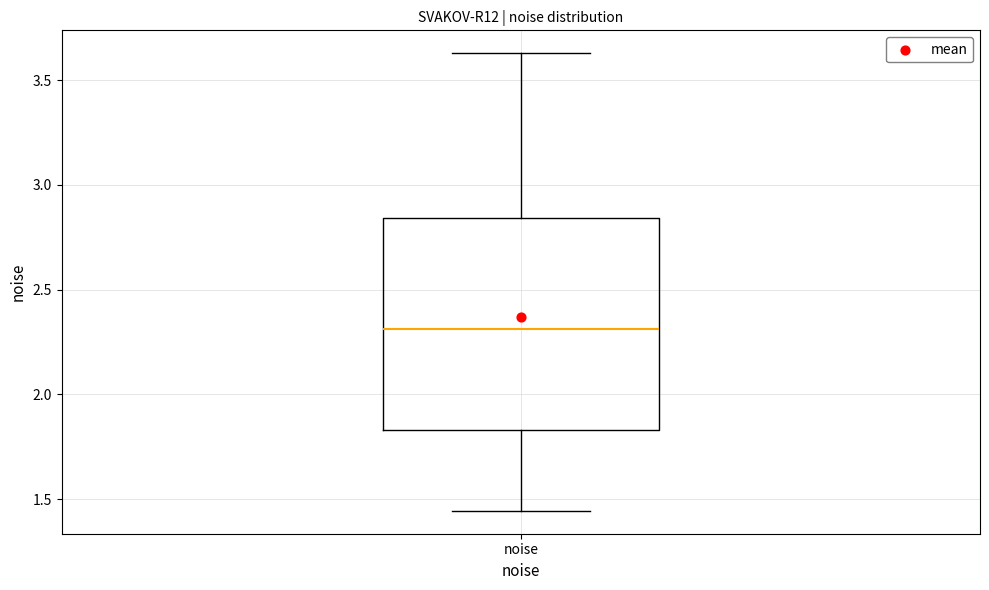

Transcribe this box plot: give where the median line is, the range the box spans, and where the two whiskers end, as read against the y-axis. The values are not printed on the chart, so give them approximately, as read against the axis.

median 2.30, box 1.85 to 2.85, whiskers 1.45 to 3.65